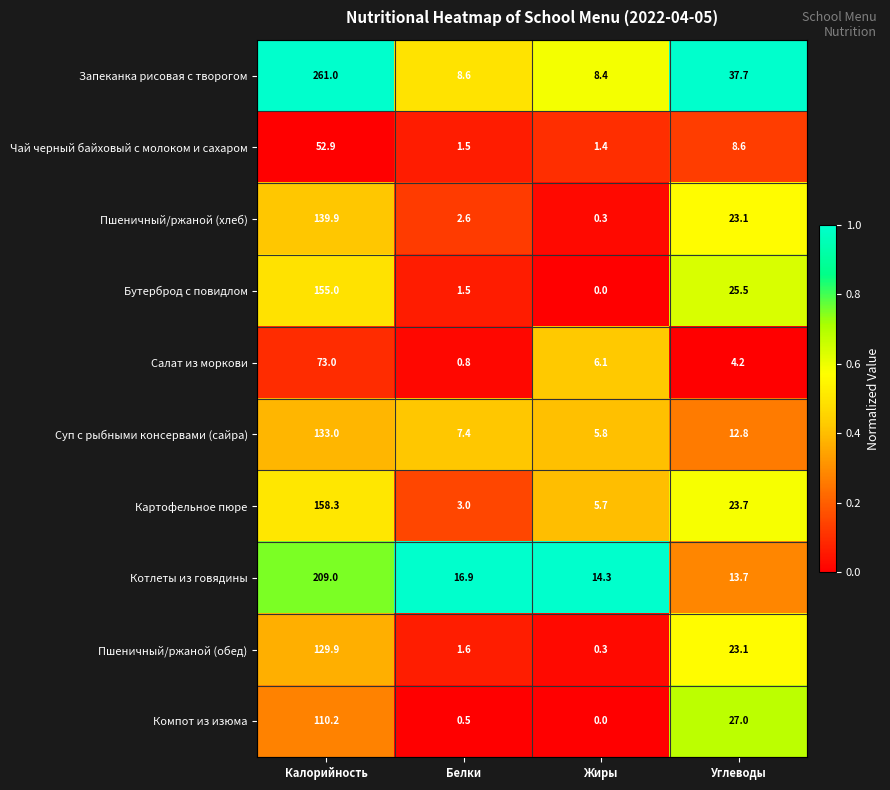

What is the total value across all series at Жиры?

42.3